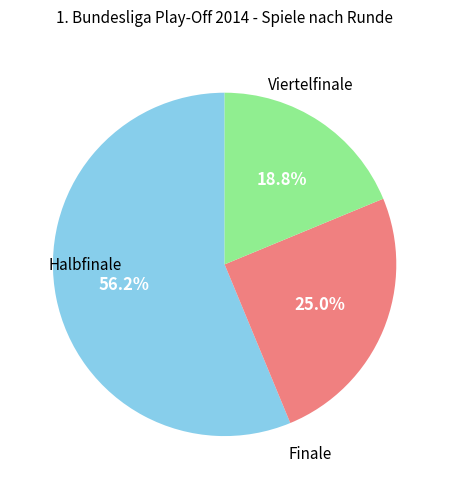

Is there any slice that represents more than half of the pie?

Yes